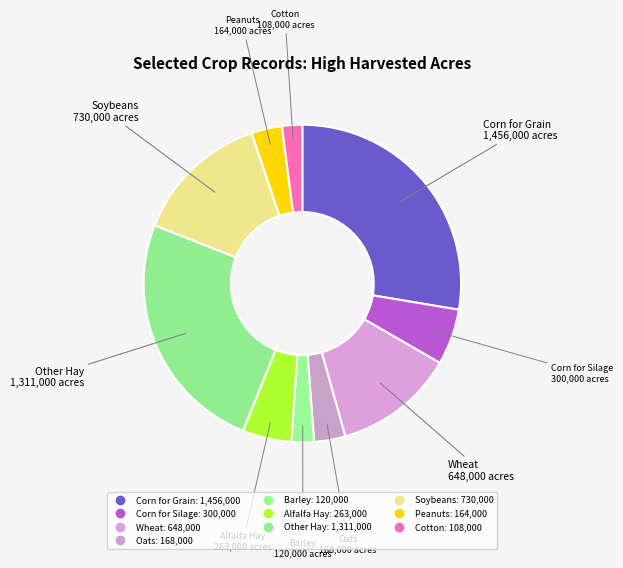

What is the total percentage of Soybeans and Alfalfa Hay?

18.8%